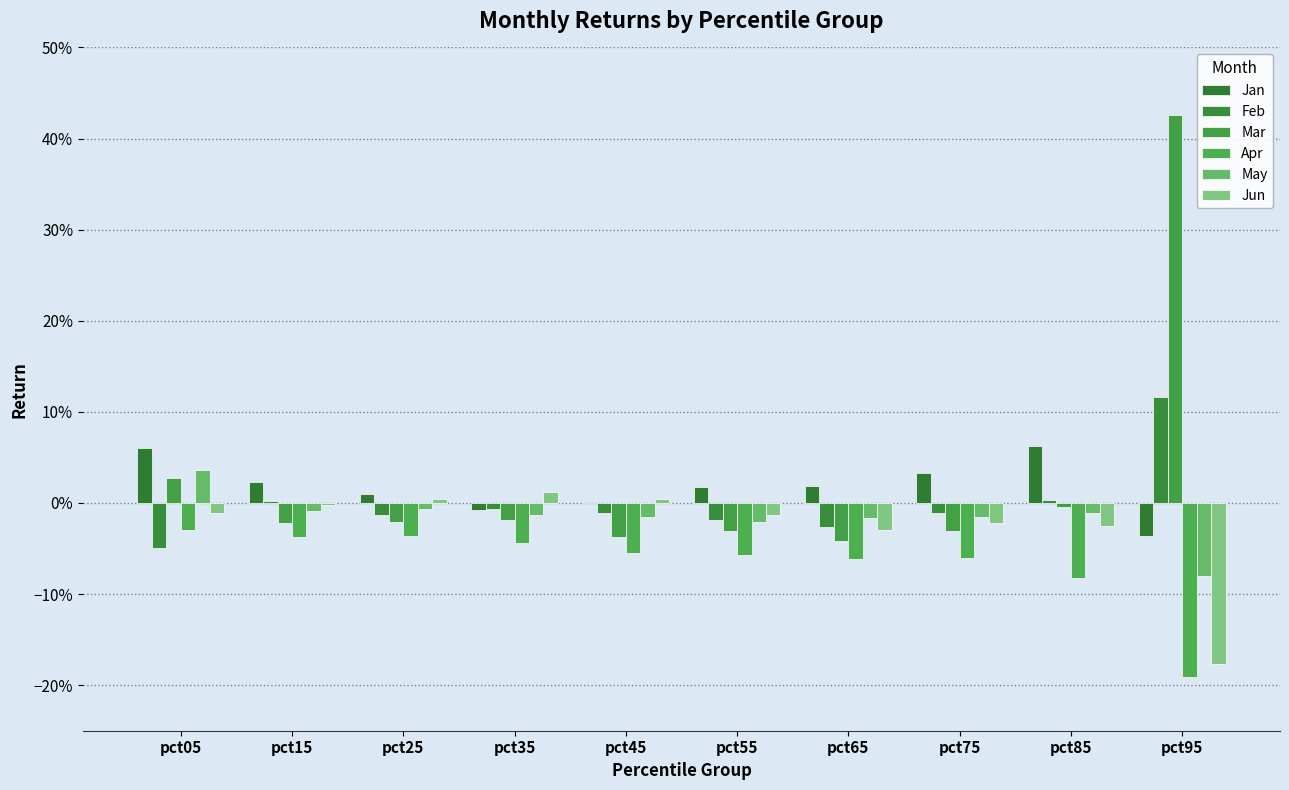

Are the bars grouped side by side (vs. stacked)?

Yes